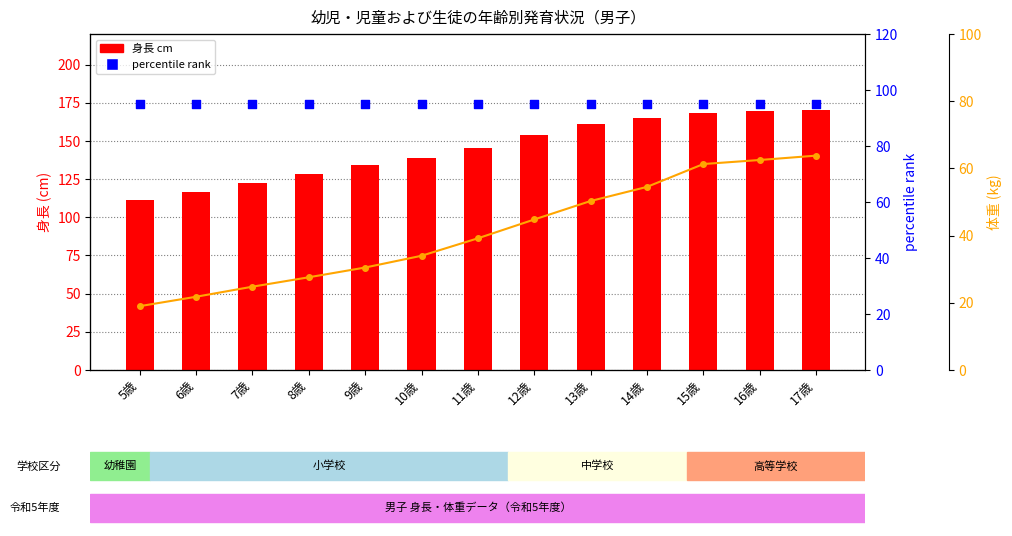

At which category is the sum across all series the highest?

17歳